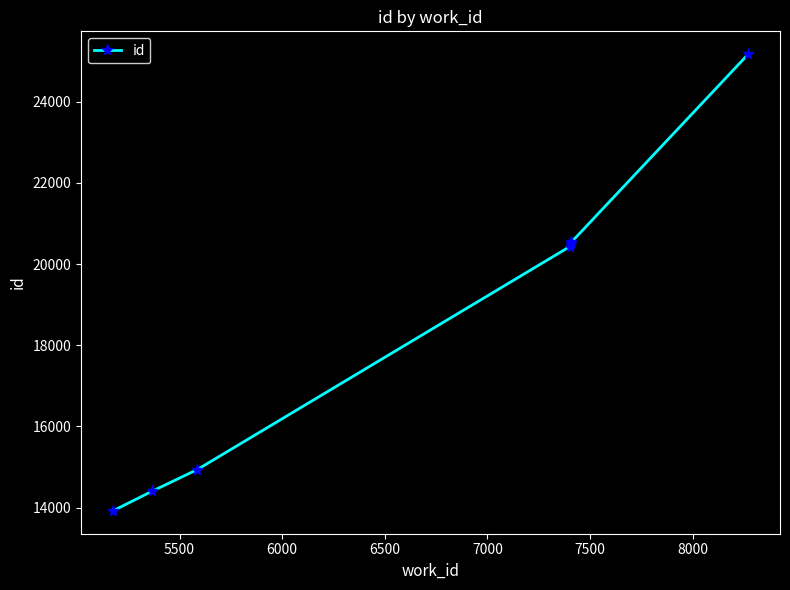

What is the difference between the second highest and minimum values?

6618